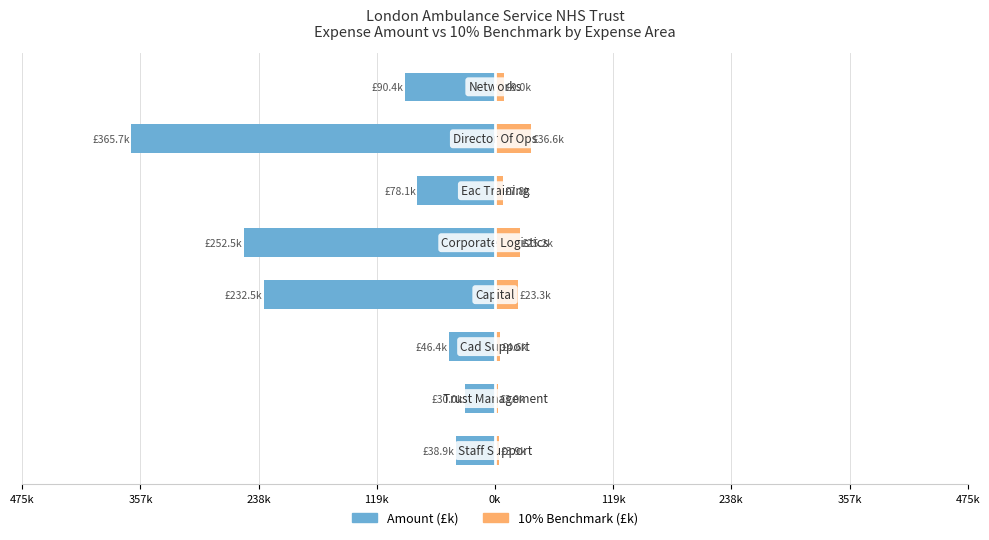

What is the maximum value for 10% Benchmark (£k)?

36.6